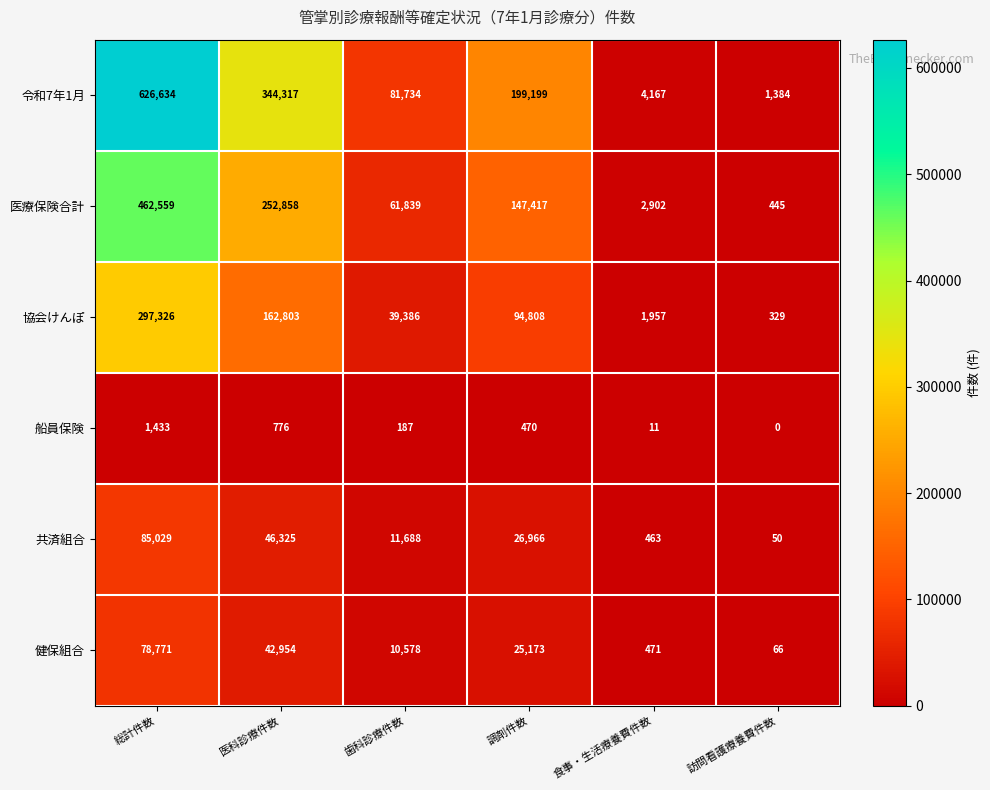

List the series in order of their peak value, lowest first.

船員保険, 健保組合, 共済組合, 協会けんぽ, 医療保険合計, 令和7年1月